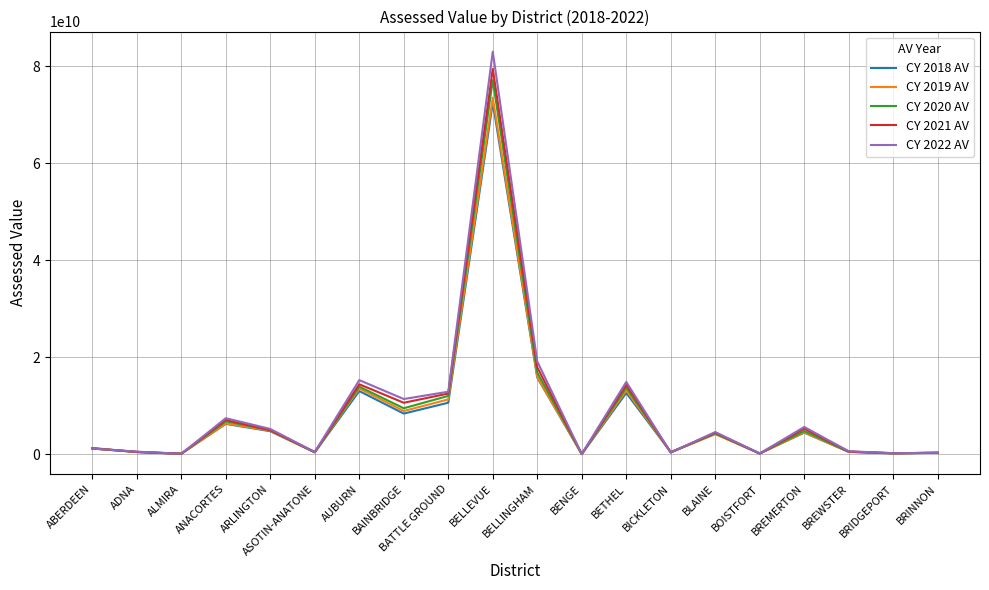

What is the maximum value shown in the chart?

82955766866